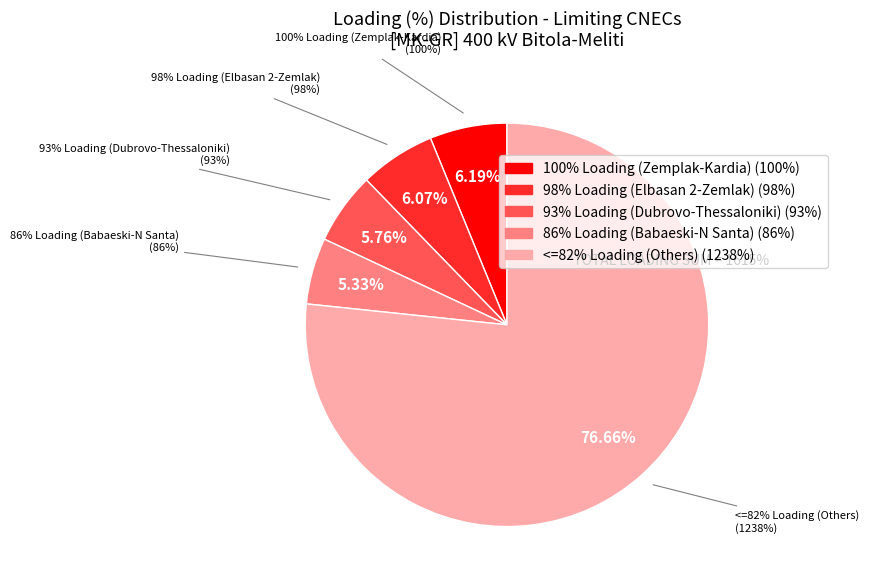

Is the sum of N-1 400kV Sofia Zapad - Nis and N-1 400 kV Zemplak-Kardia greater than half?

No